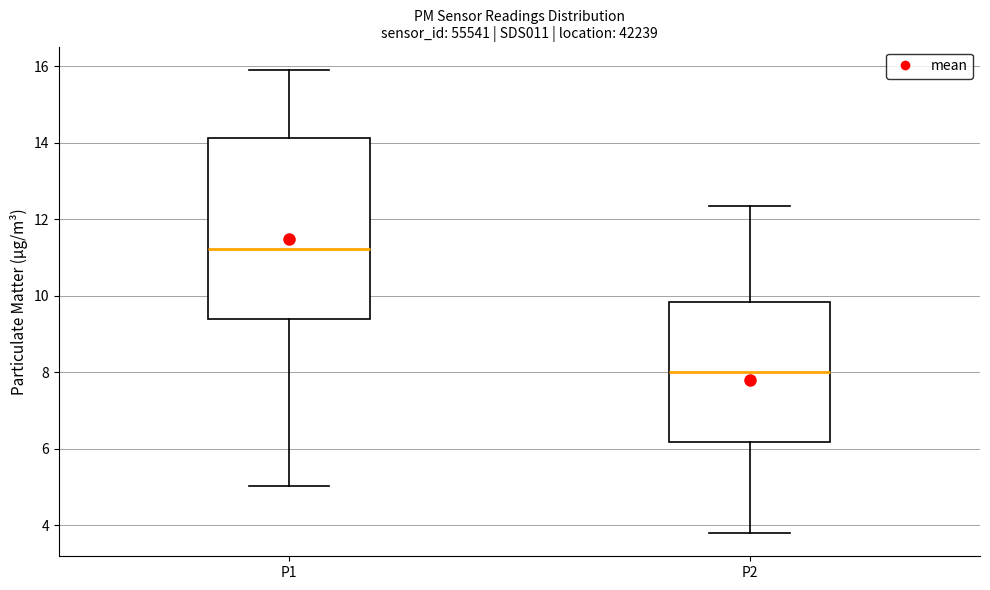

Which box has the highest median line?

P1